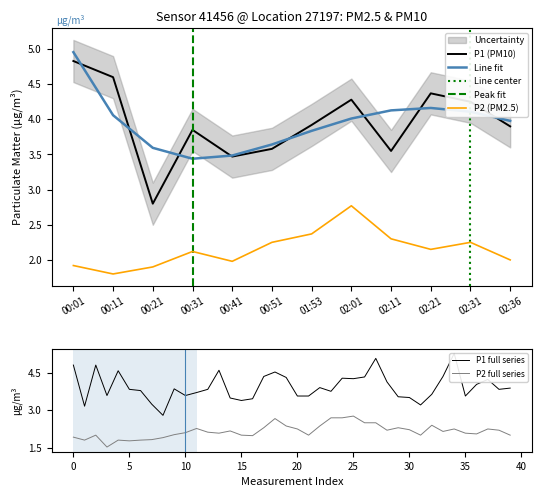

Between 02:11 and 02:31, which series saw the biggest shift?

P1